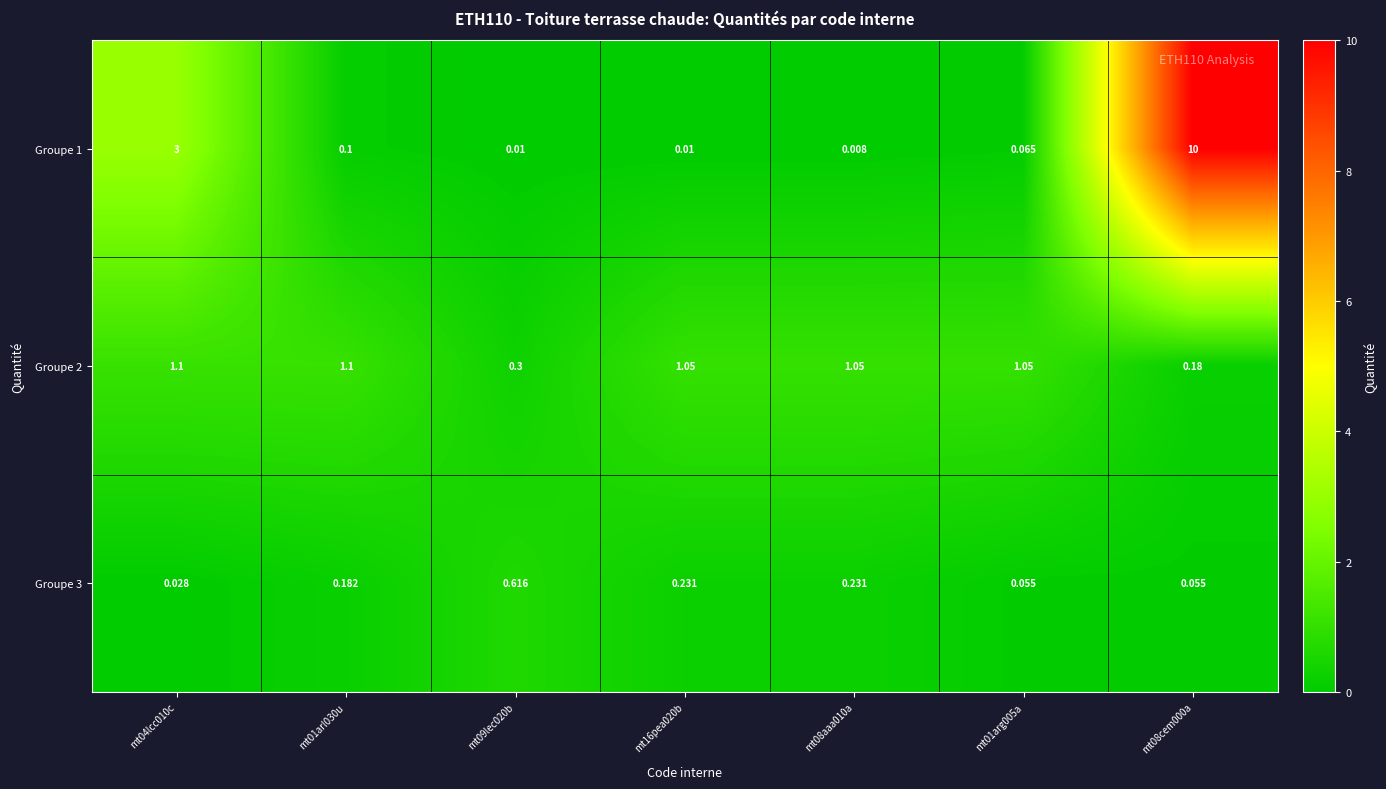

Rank the series at mt08aaa010a from highest to lowest value.

Groupe 2, Groupe 3, Groupe 1